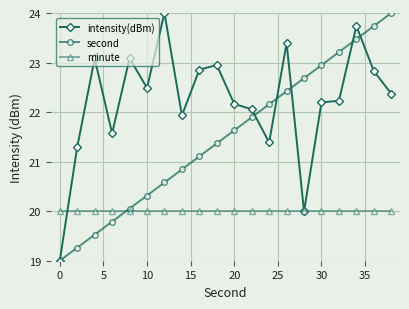

What is the value of the intensity(dBm) point at the 2nd from the left?

21.3